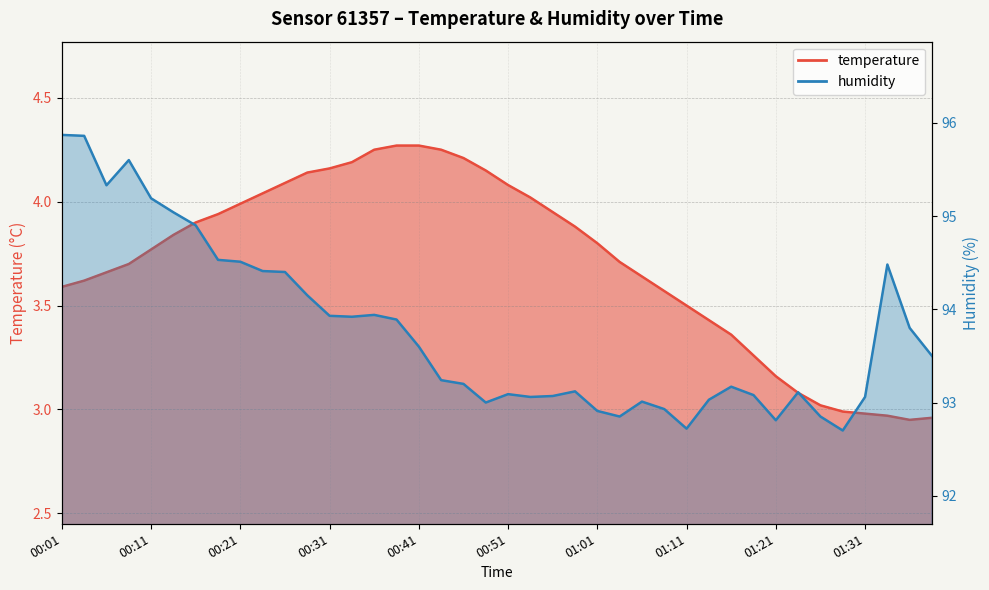

What is the label of the 20th point from the right?

00:51